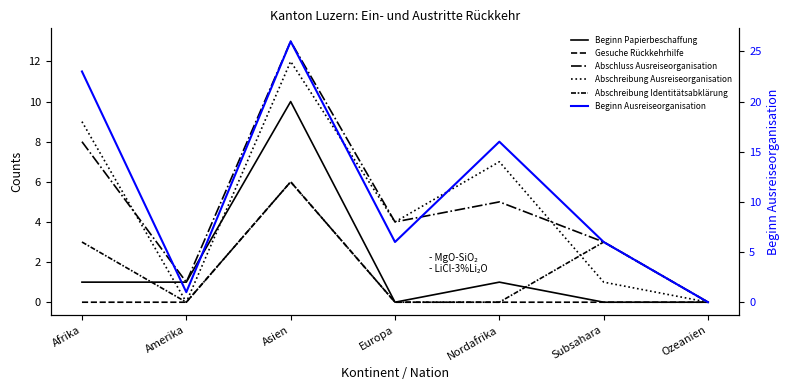

At which category is the sum across all series the highest?

Asien